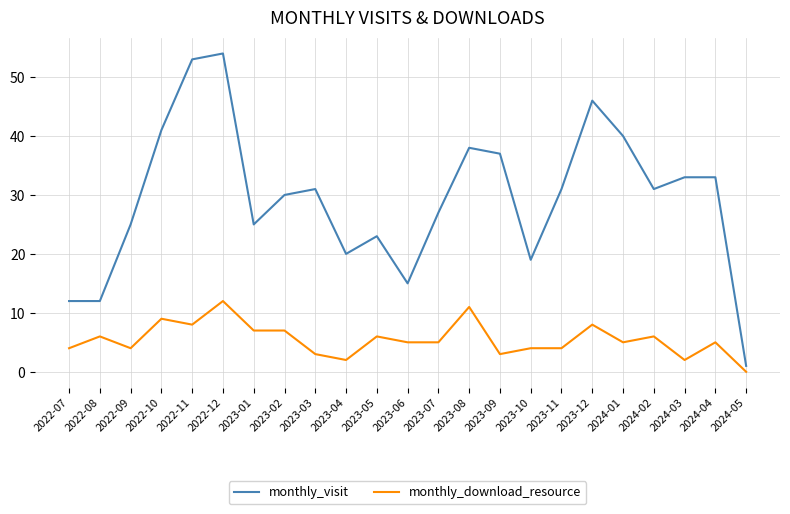

True or false: monthly_download_resource and monthly_visit intersect in this chart.

False